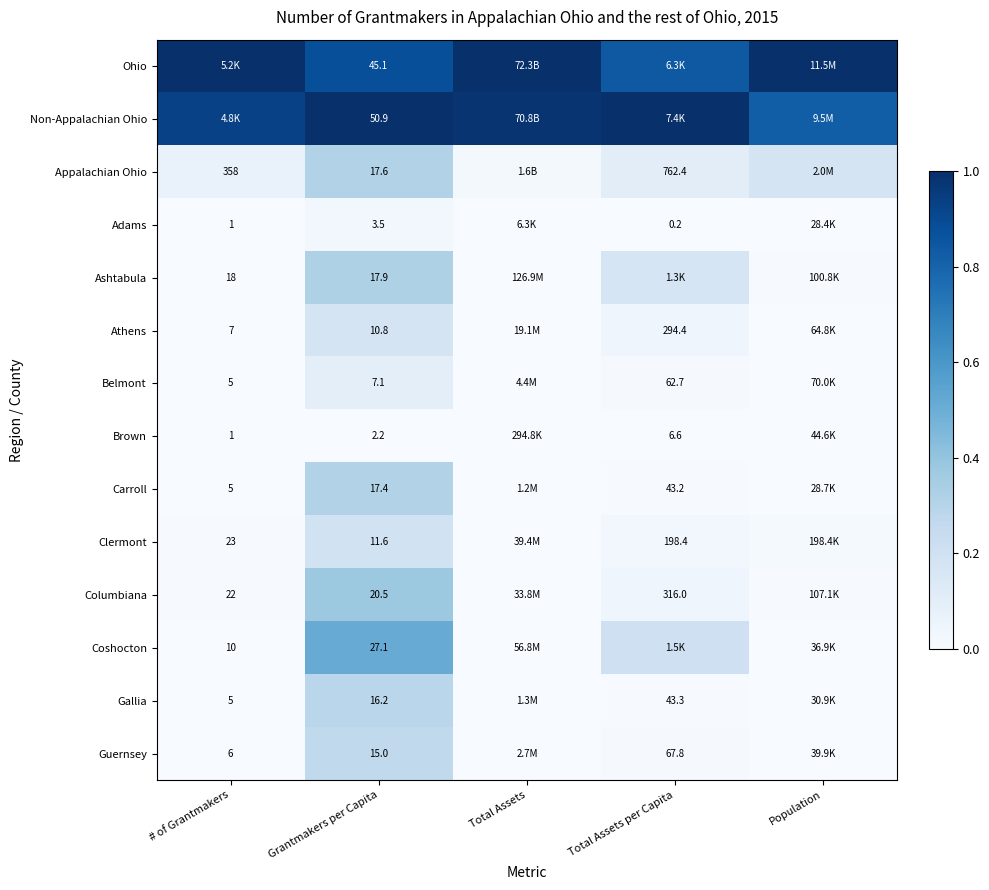

At Grantmakers per Capita, list the series in order from largest to smallest.

Non-Appalachian Ohio, Ohio, Coshocton, Columbiana, Ashtabula, Appalachian Ohio, Carroll, Gallia, Guernsey, Clermont, Athens, Belmont, Adams, Brown